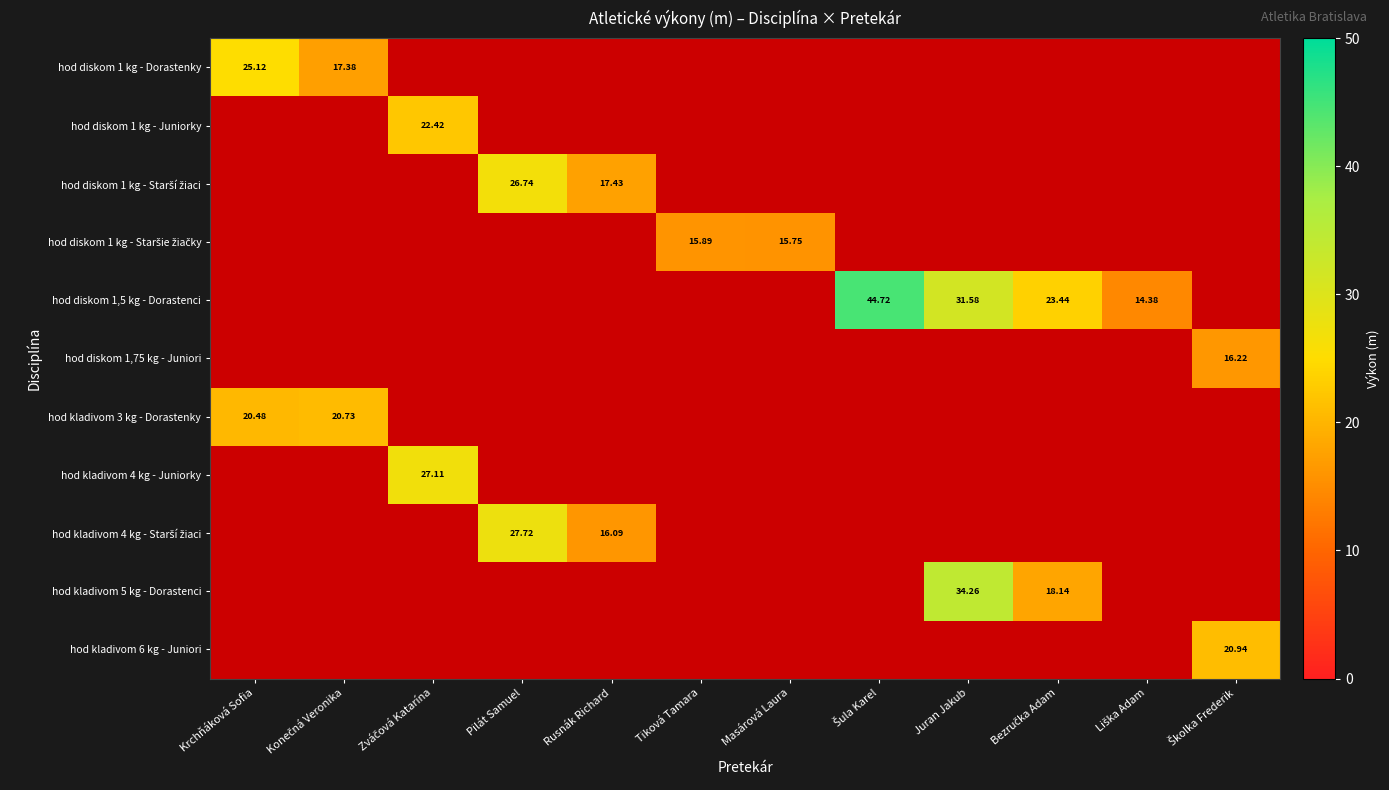

The hod diskom 1 kg - Juniorky series shows -13.3 at Tiková Tamara. True or false?

False